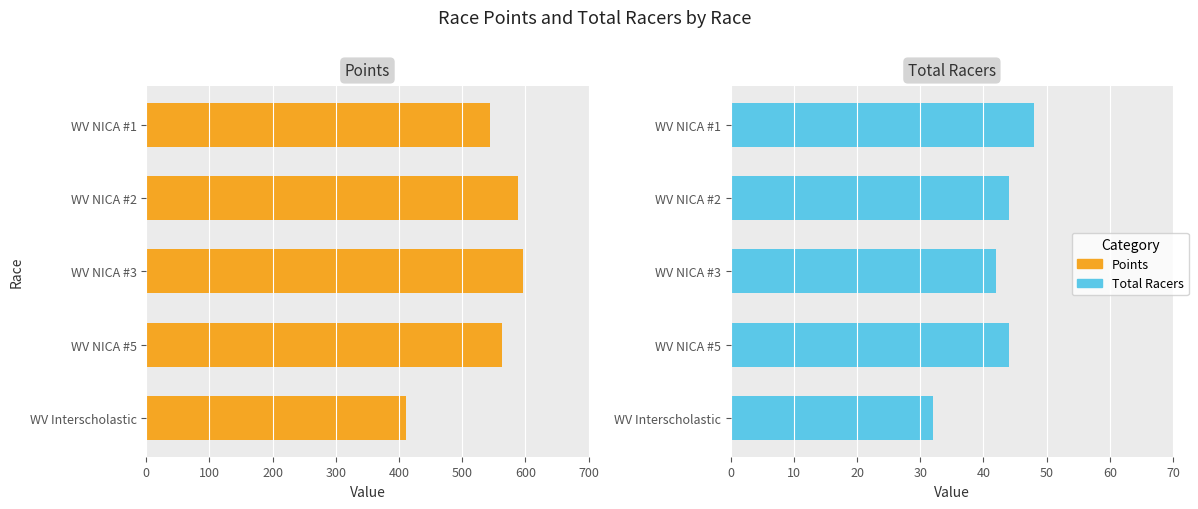

What is the sum of all Total Racers values?

210.0